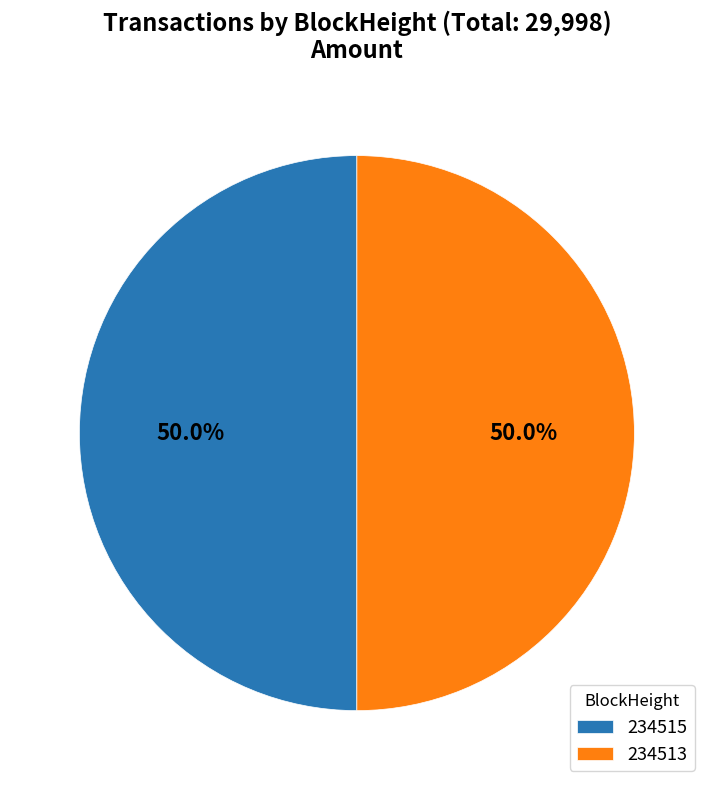

What percentage is NOT represented by 234515?

50.0%